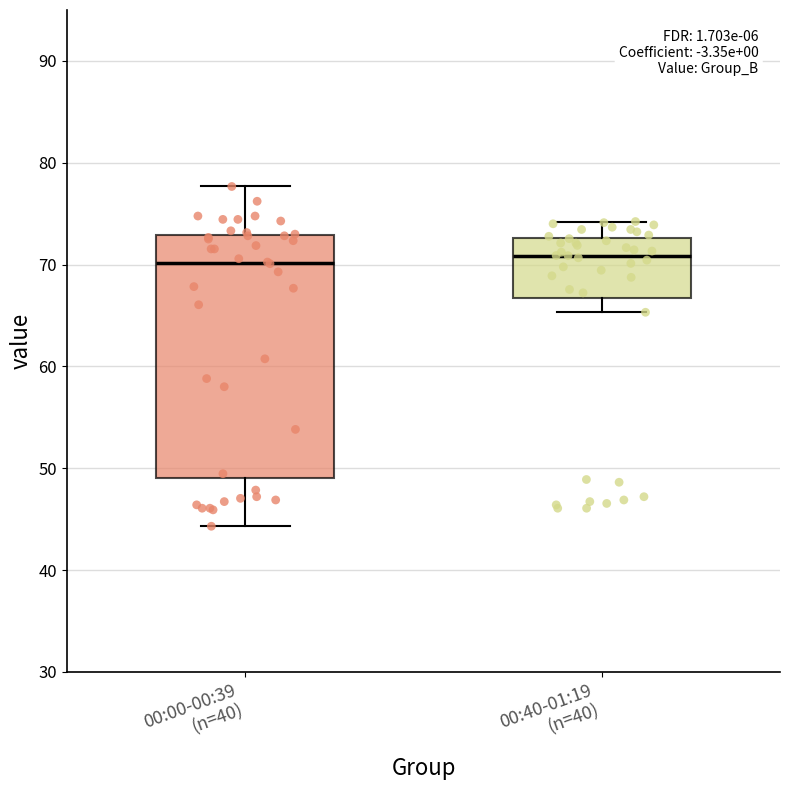

Reading left to right, transcribe this box plot: for each box, give where its median line is, the range the box spans, and where its two whiskers end, as read against the y-axis. The values are not printed on the chart, so give them approximately, as read against the axis.

00:00-00:39 (n=40): median 70, box 49 to 73, whiskers 44 to 78
00:40-01:19 (n=40): median 71, box 67 to 73, whiskers 65 to 74